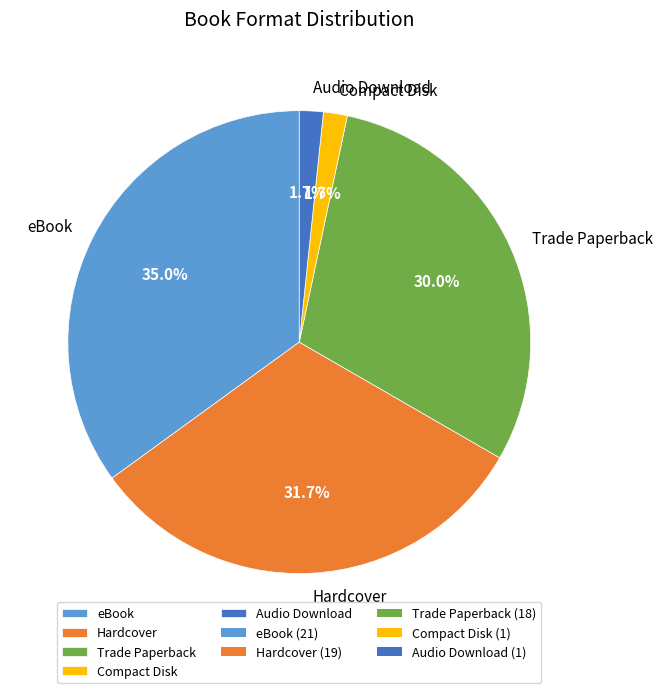

How much of the chart is everything except eBook?

65.0%